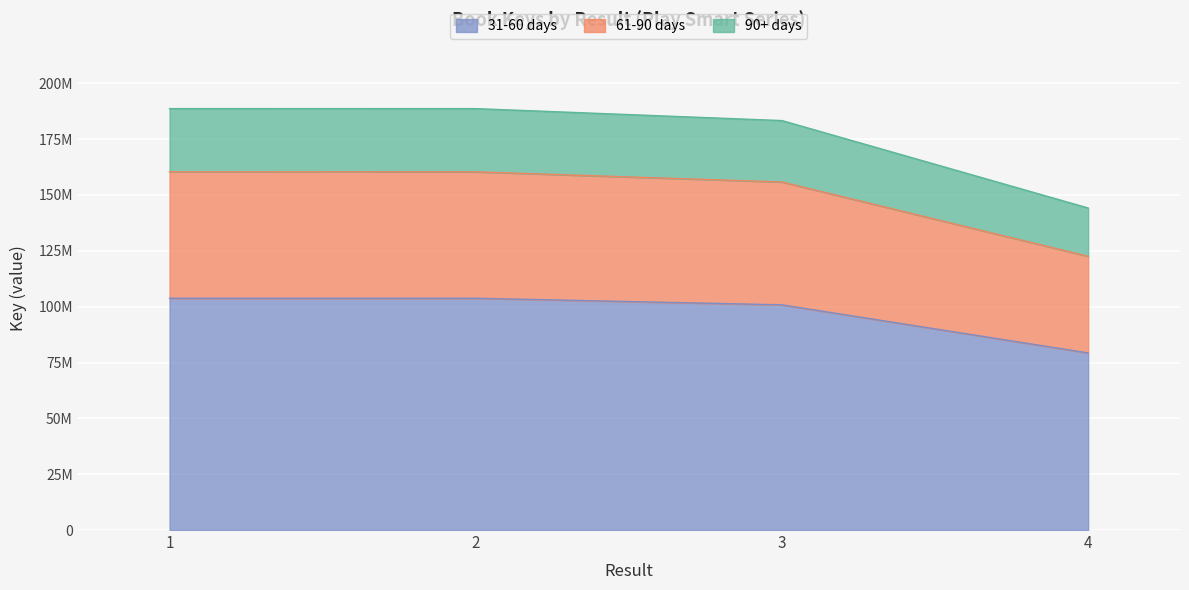

Reading left to right, list all the values displayed in this chart.

103772886.3	103770397.0	100827681.4	79296625.7